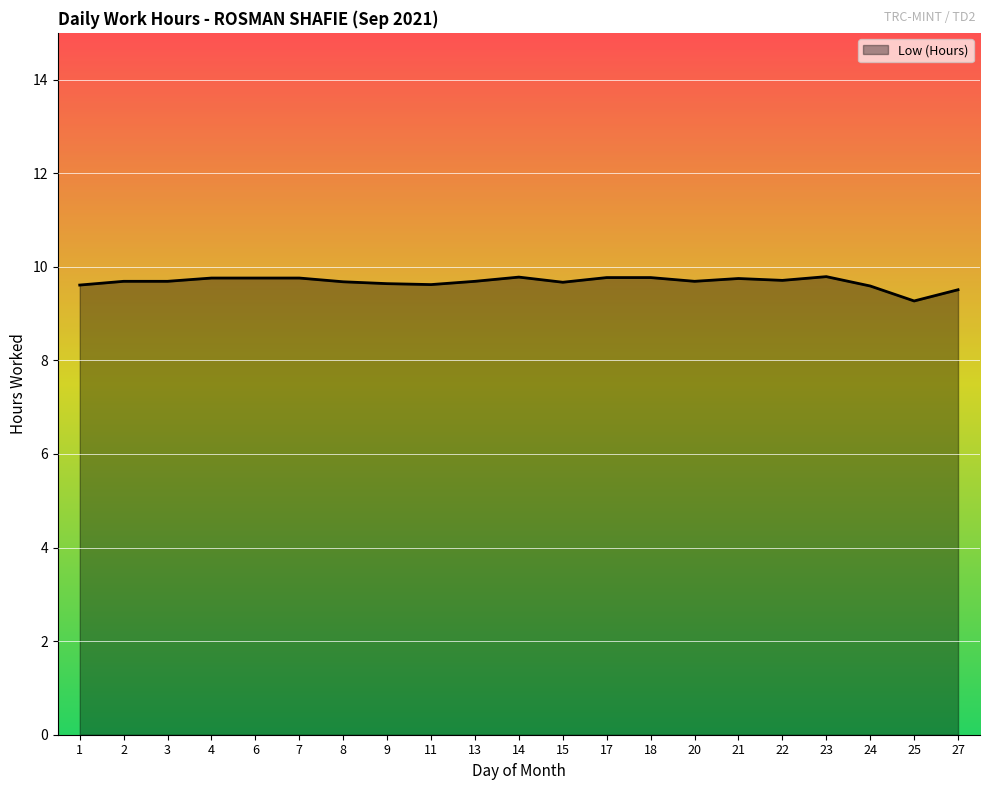

Reading left to right, what are all the values shown in this chart?

1=9.6	2=9.7	3=9.7	4=9.8	6=9.8	7=9.8	8=9.7	9=9.6	11=9.6	13=9.7	14=9.8	15=9.7	17=9.8	18=9.8	20=9.7	21=9.8	22=9.7	23=9.8	24=9.6	25=9.3	27=9.5